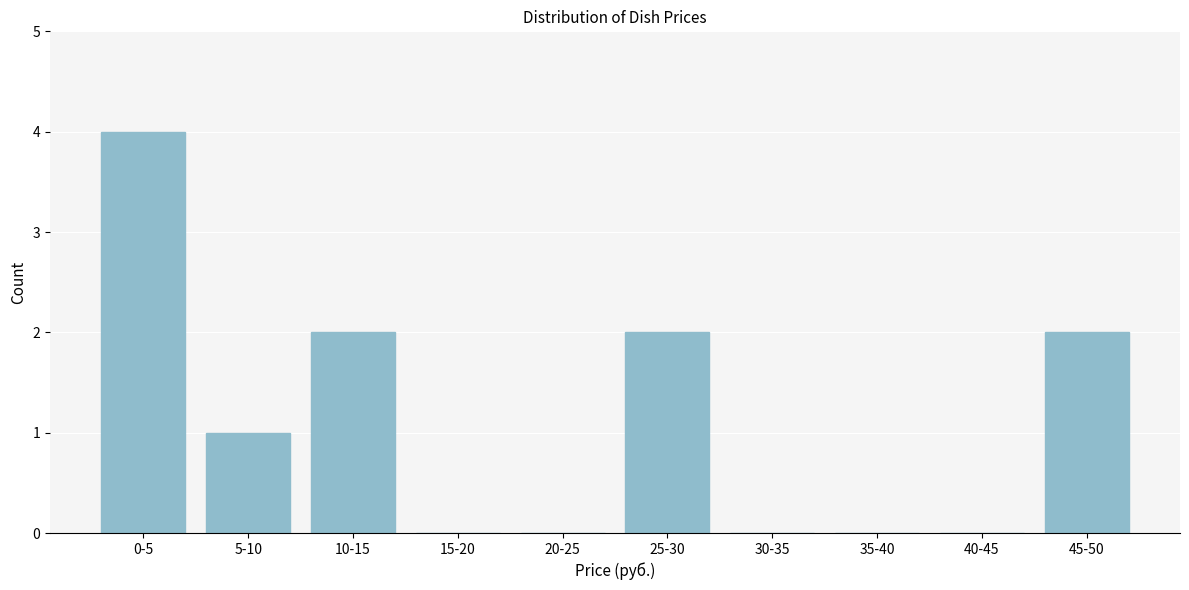

Reading right to left, transcribe all the data shown in this chart.

45-50=2	40-45=0	35-40=0	30-35=0	25-30=2	20-25=0	15-20=0	10-15=2	5-10=1	0-5=4